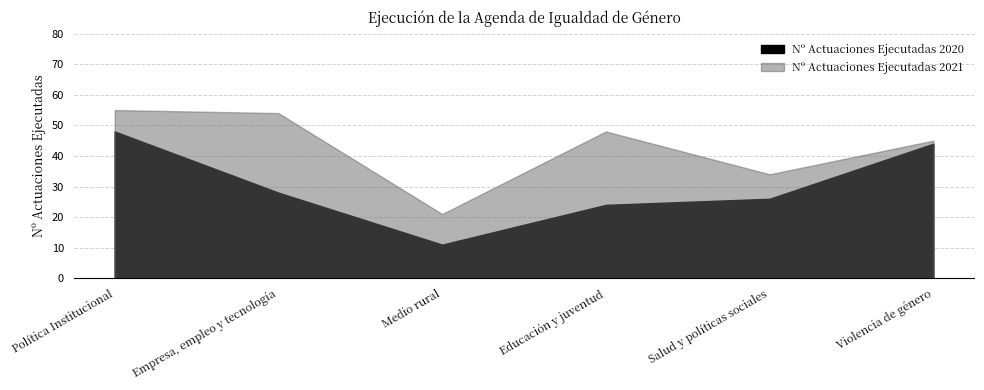

At which label does Nº Actuaciones Ejecutadas 2020 reach its peak?

Política Institucional